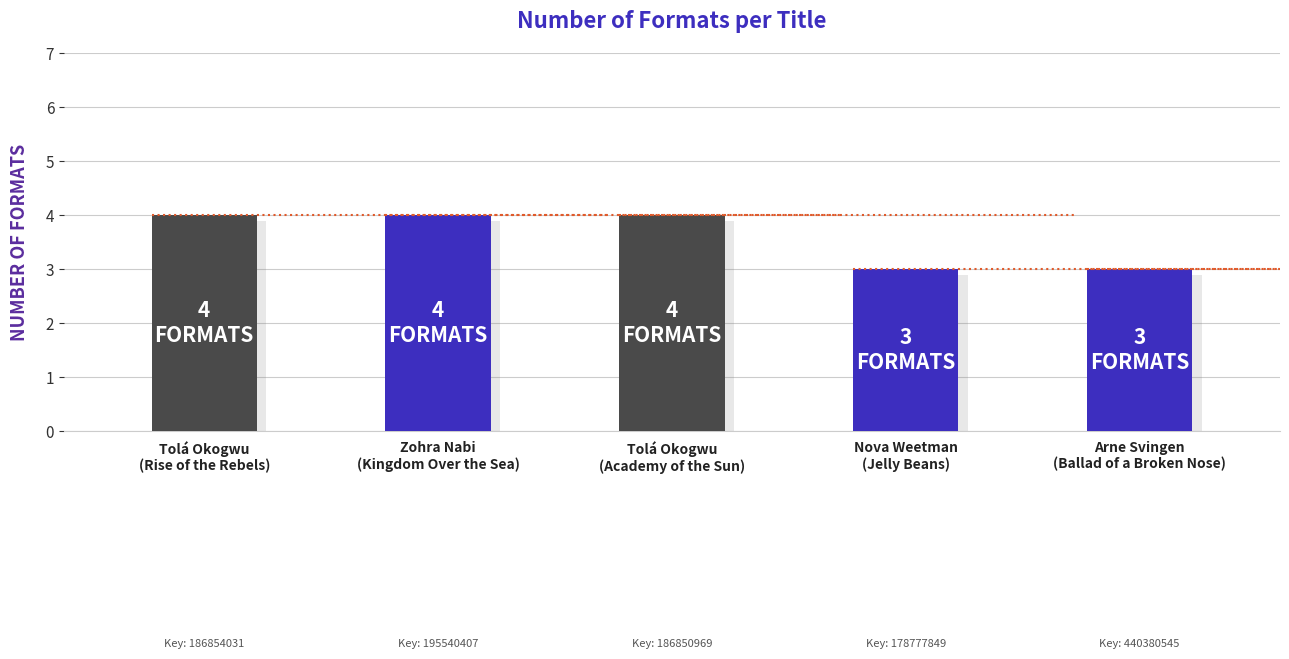

List the labels in order of value, largest first.

Tolá Okogwu
(Rise of the Rebels), Zohra Nabi
(Kingdom Over the Sea), Tolá Okogwu
(Academy of the Sun), Nova Weetman
(Jelly Beans), Arne Svingen
(Ballad of a Broken Nose)